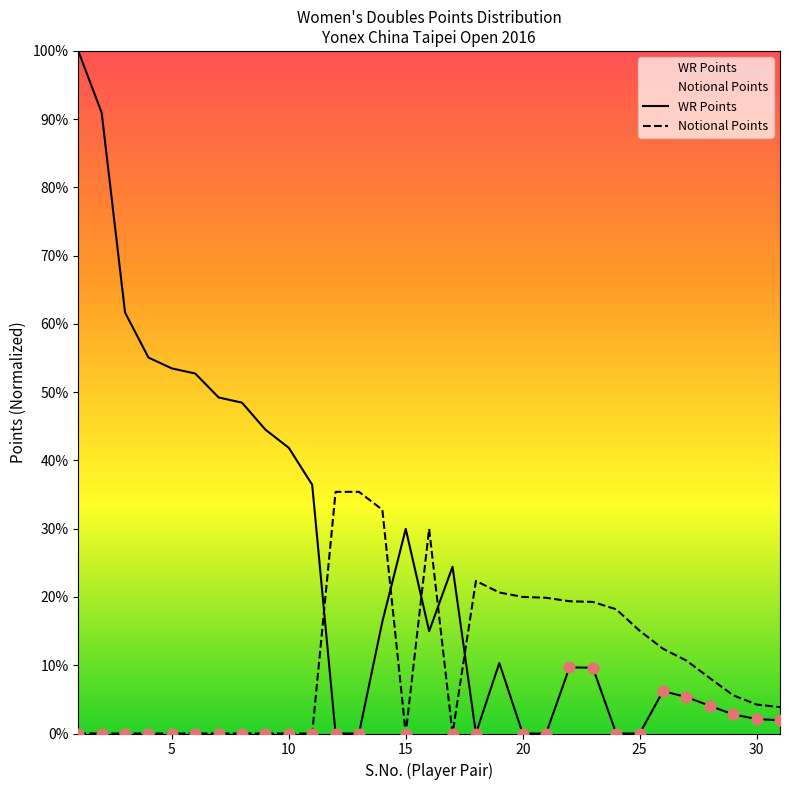

Which series has the largest total across all categories?

WR Points